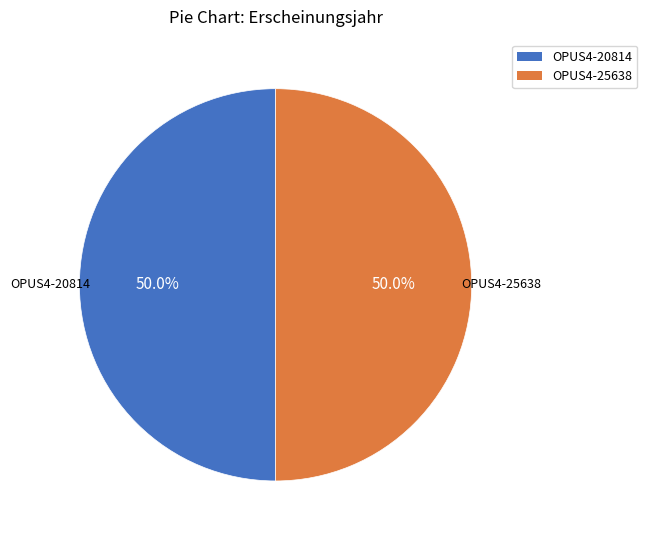

To the nearest percent, what is the average slice percentage?

50%